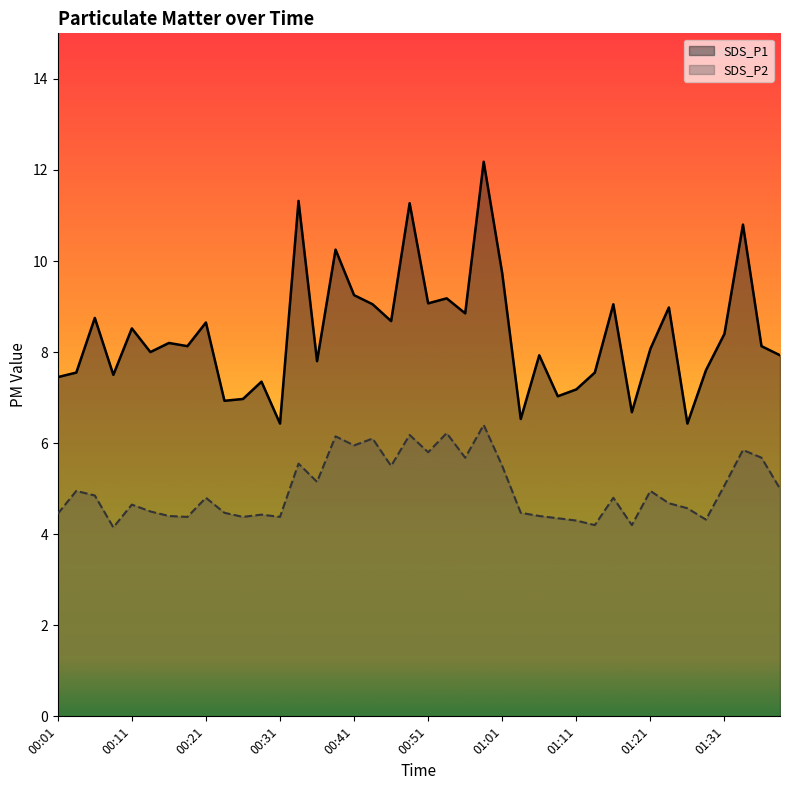

Between 01:08 and 01:26, which is larger?

01:08